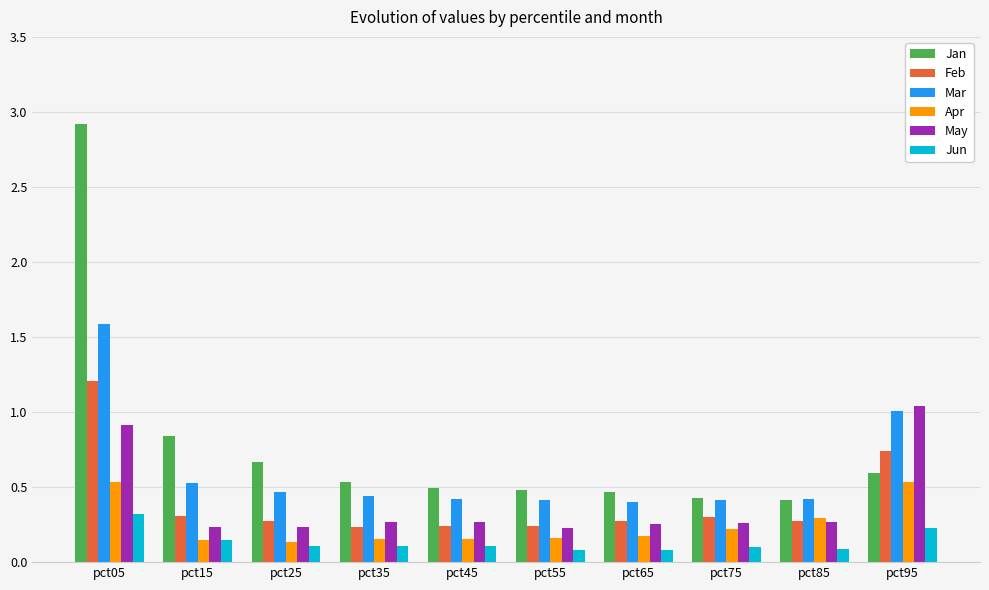

What is the maximum value for Feb?

1.2